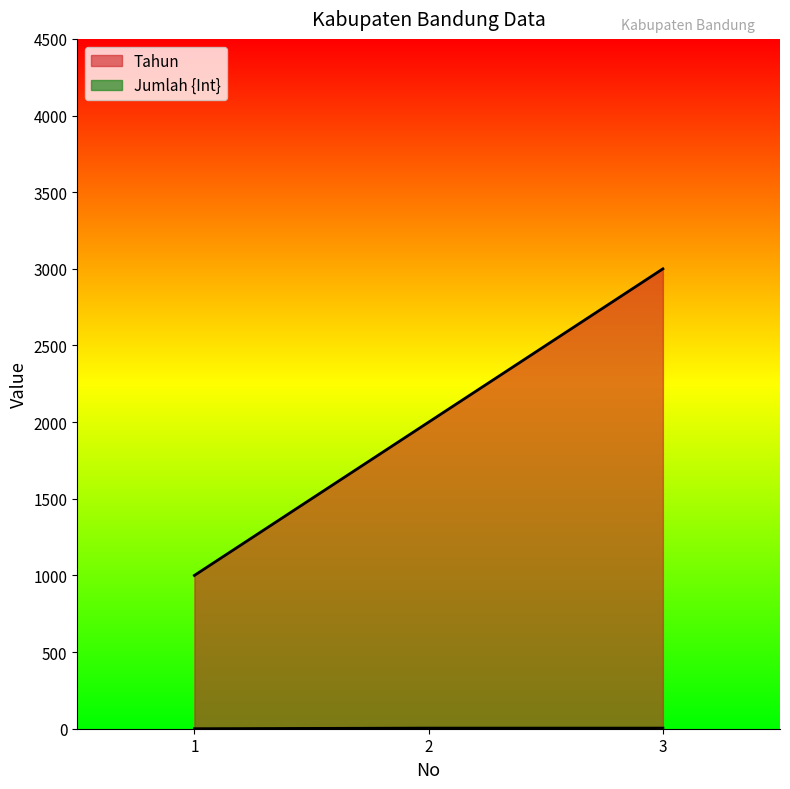

Which label corresponds to the largest value in the chart?

3